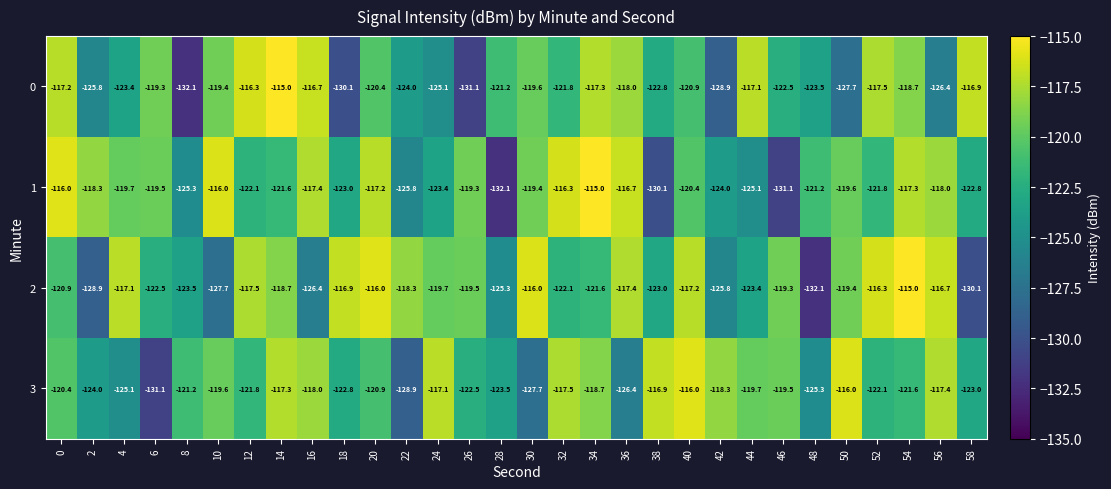

What is the spread (max minus min) of values at 18?

13.2